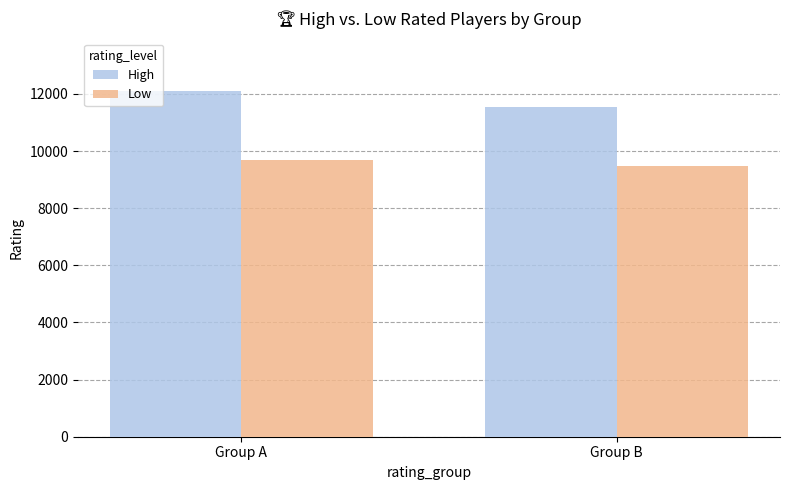

List the labels in order of High value, largest first.

Group A, Group B